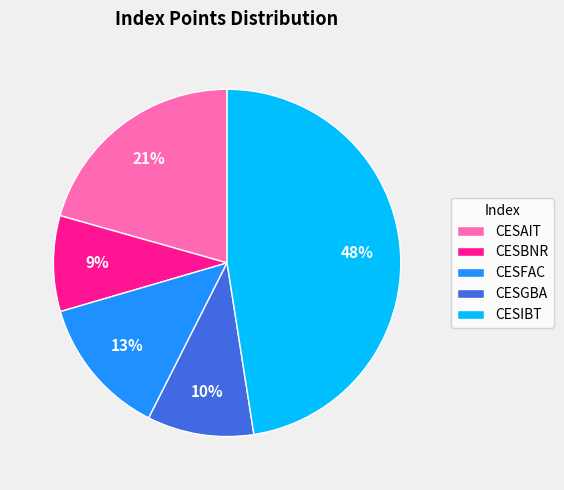

What is the ratio of the value at CESIBT to the value at CESBNR?

5.3